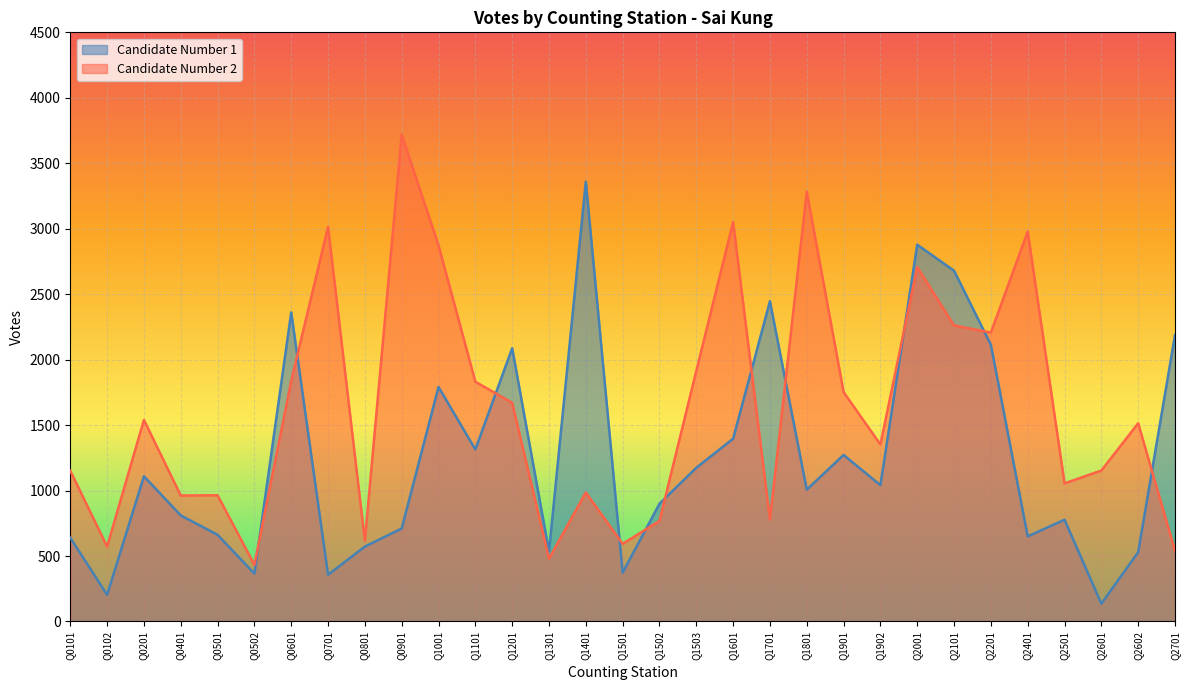

Between Q0102 and Q1801, which is larger?

Q1801